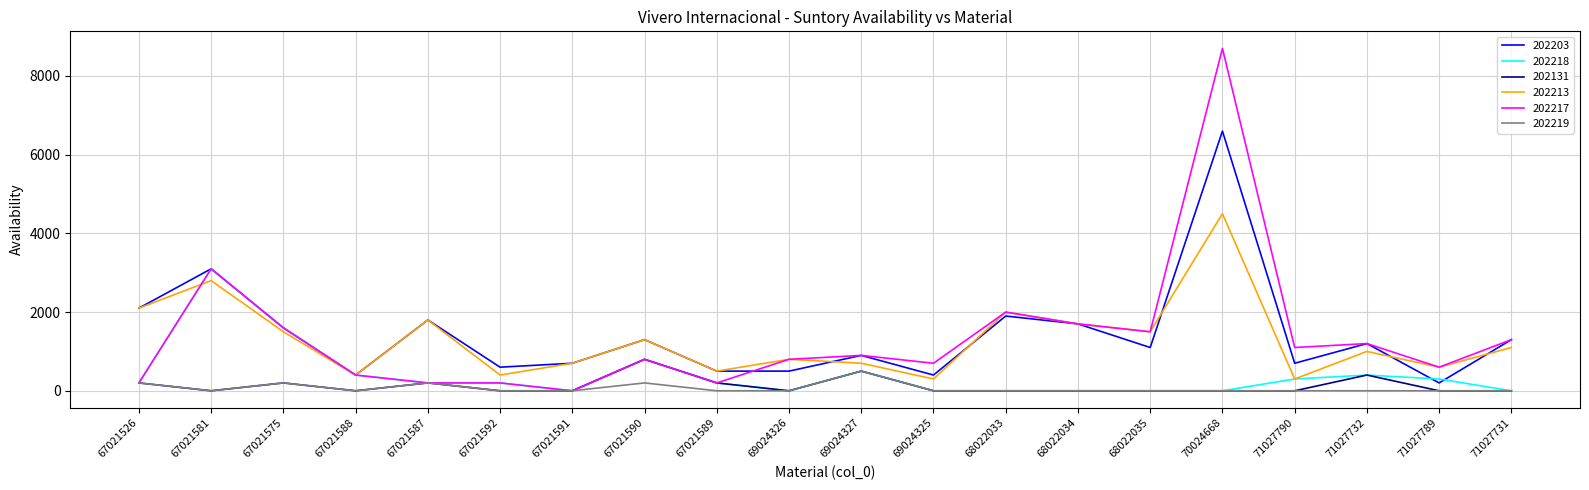

Where does the 202213 series first go above 1100?

67021526